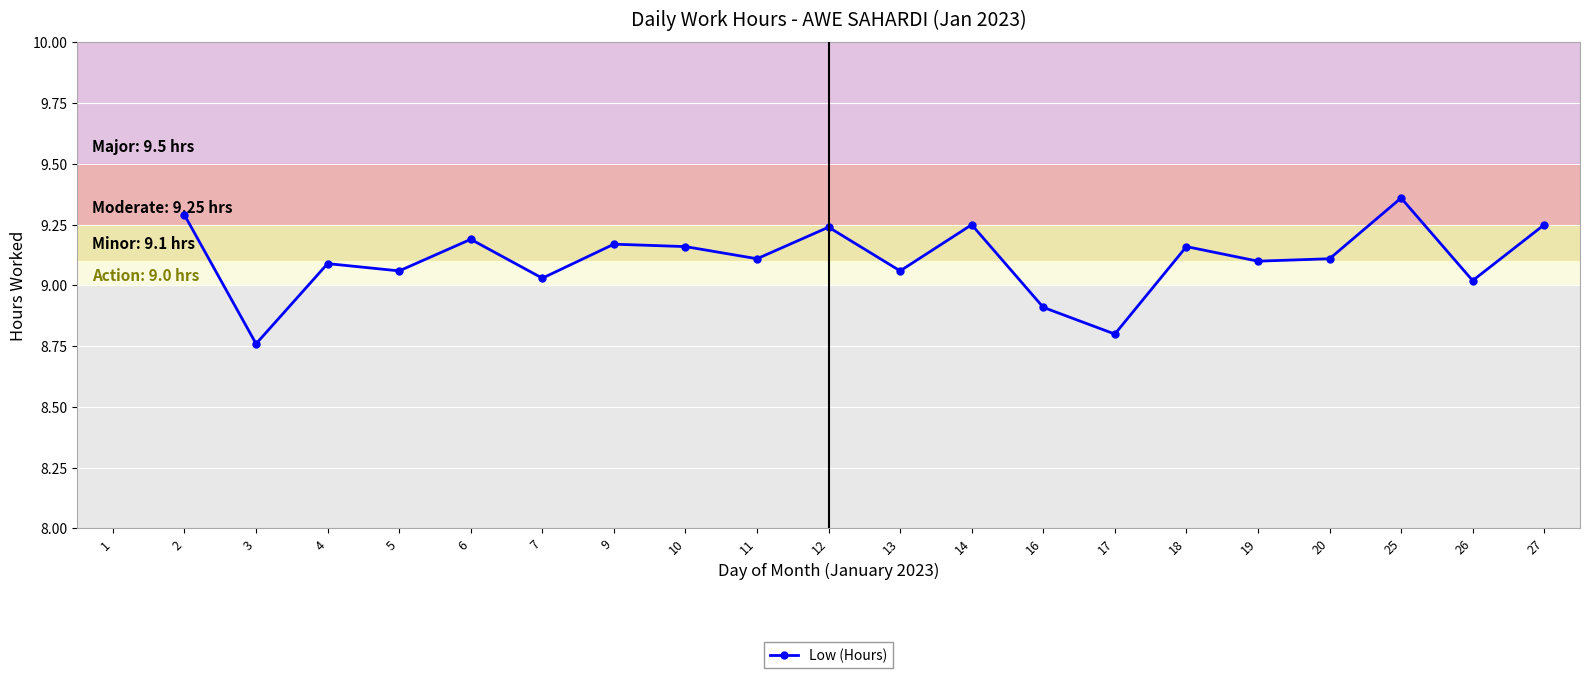

Which label corresponds to the smallest value in the chart?

3